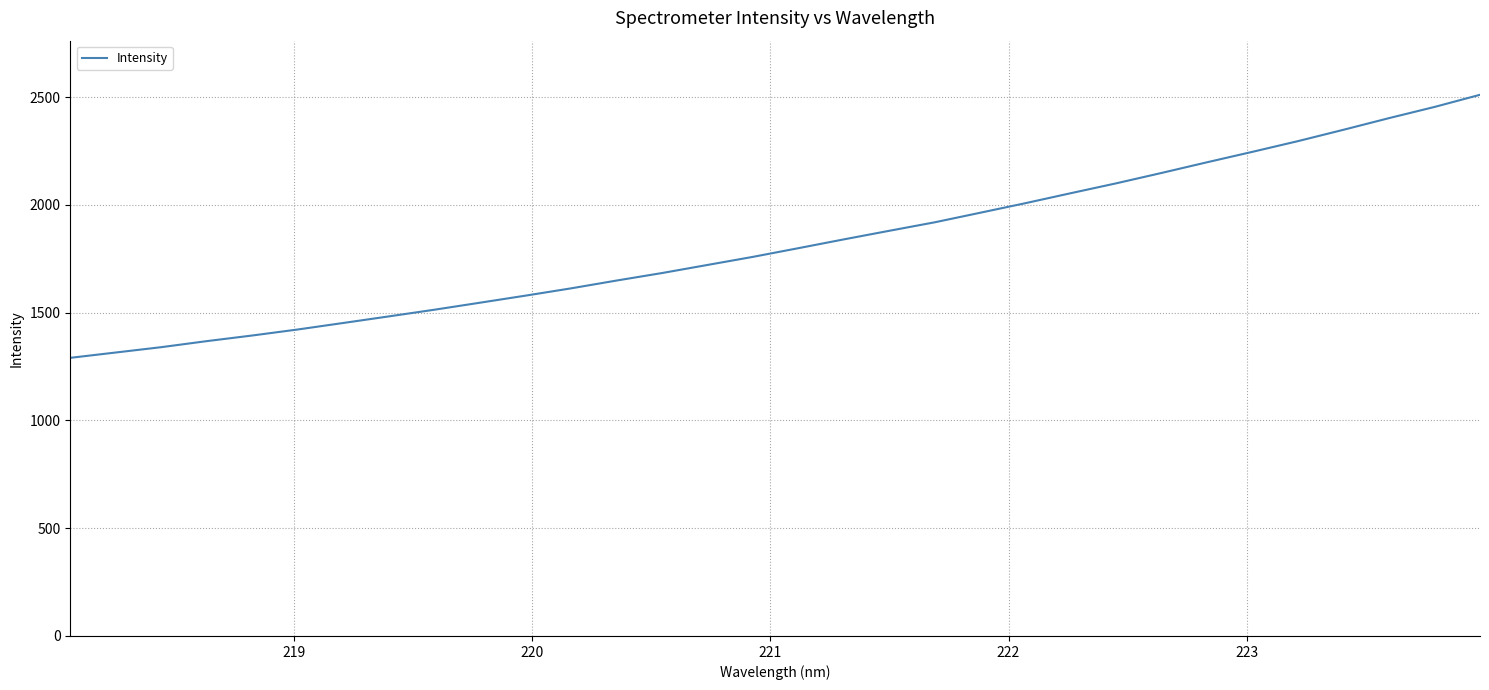

What is the greatest value displayed?

2510.3